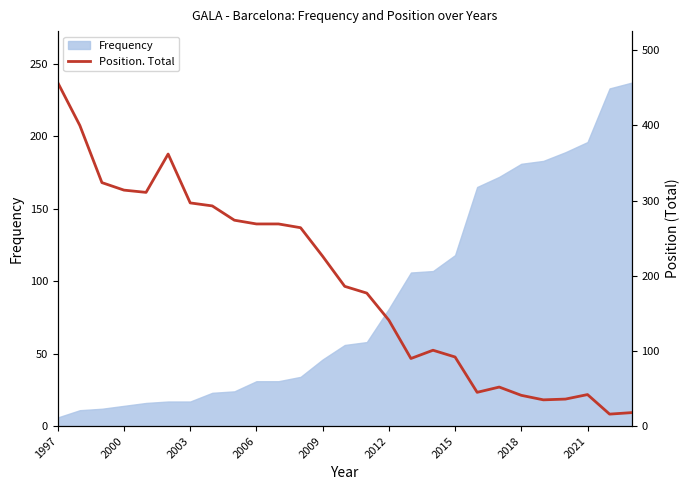

True or false: the data shows 36 at 23.

True